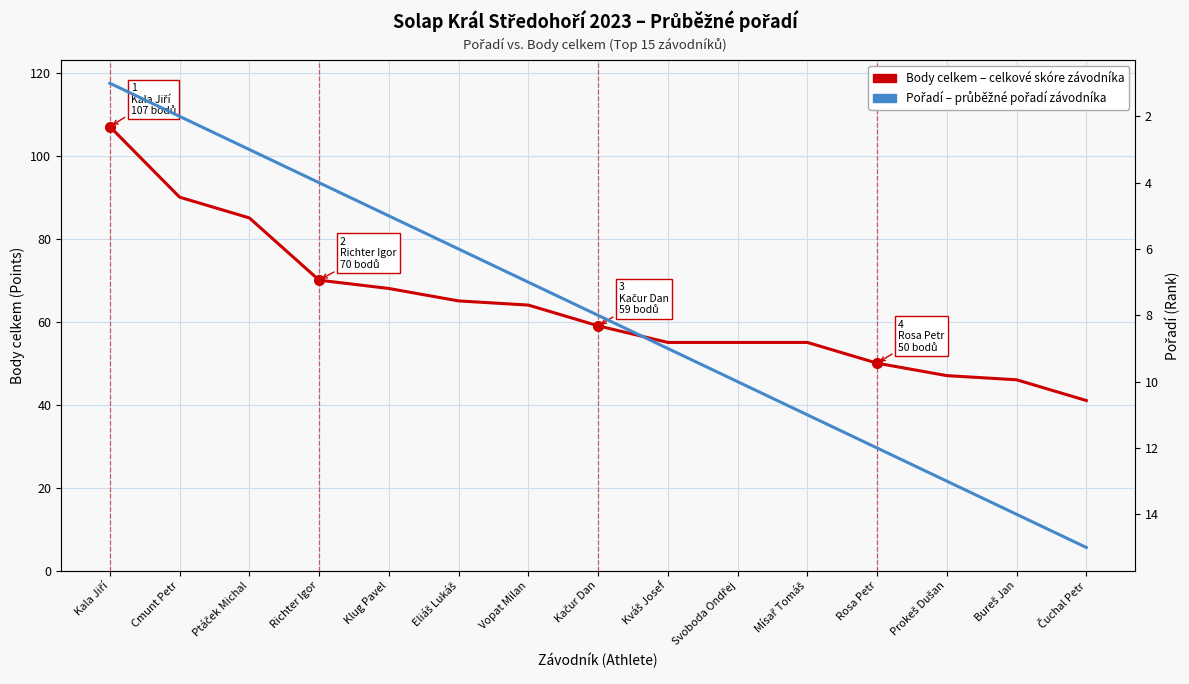

What are all the series names shown in the legend?

Body celkem (points), Pořadí (rank)